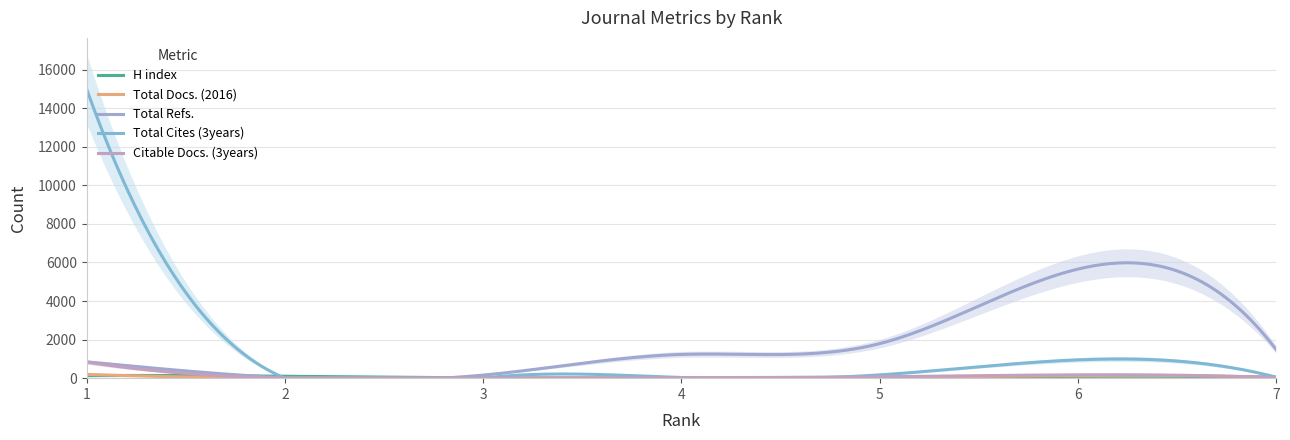

At which label does H index first exceed 56?

1